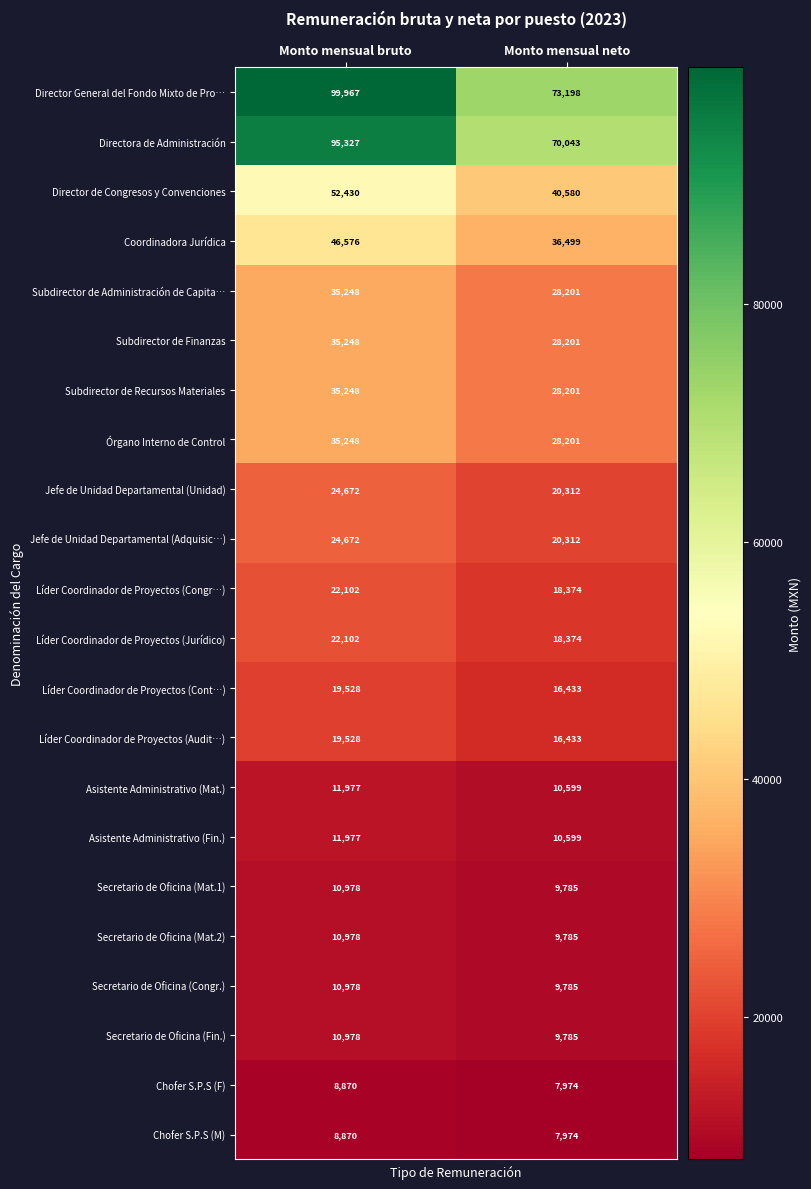

What is the difference between the Director de Congresos y Convenciones values at Monto mensual neto and Monto mensual bruto?

11850